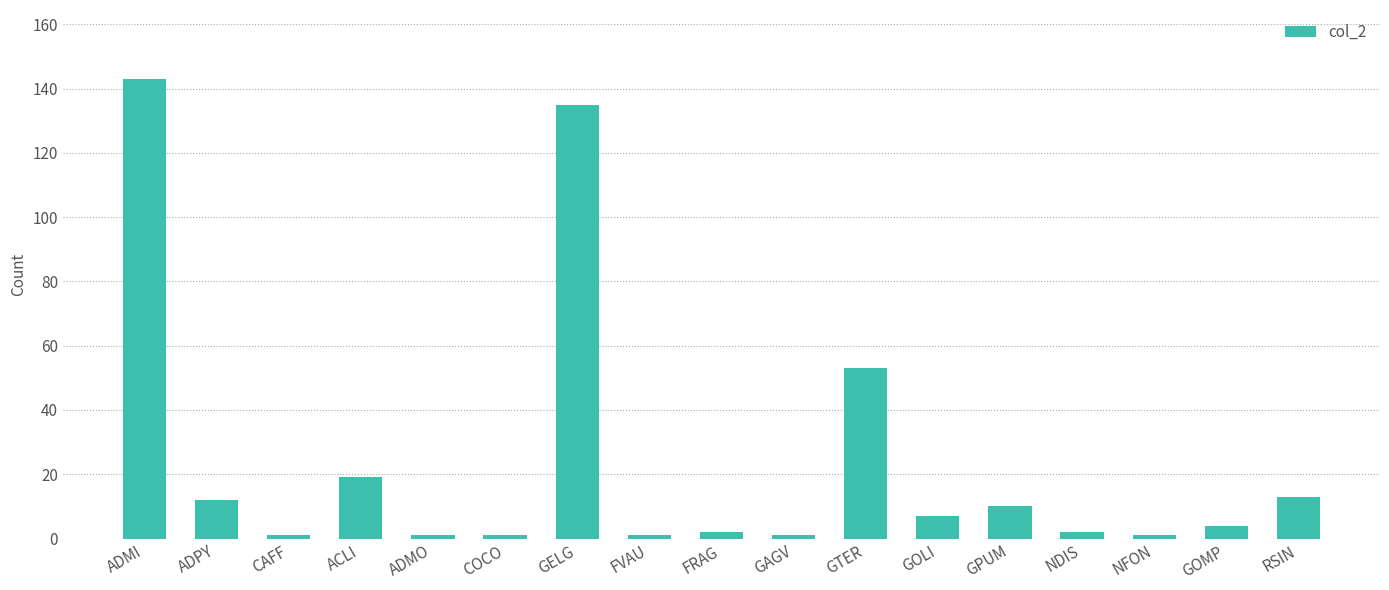

The value at GOMP is 4. True or false?

True